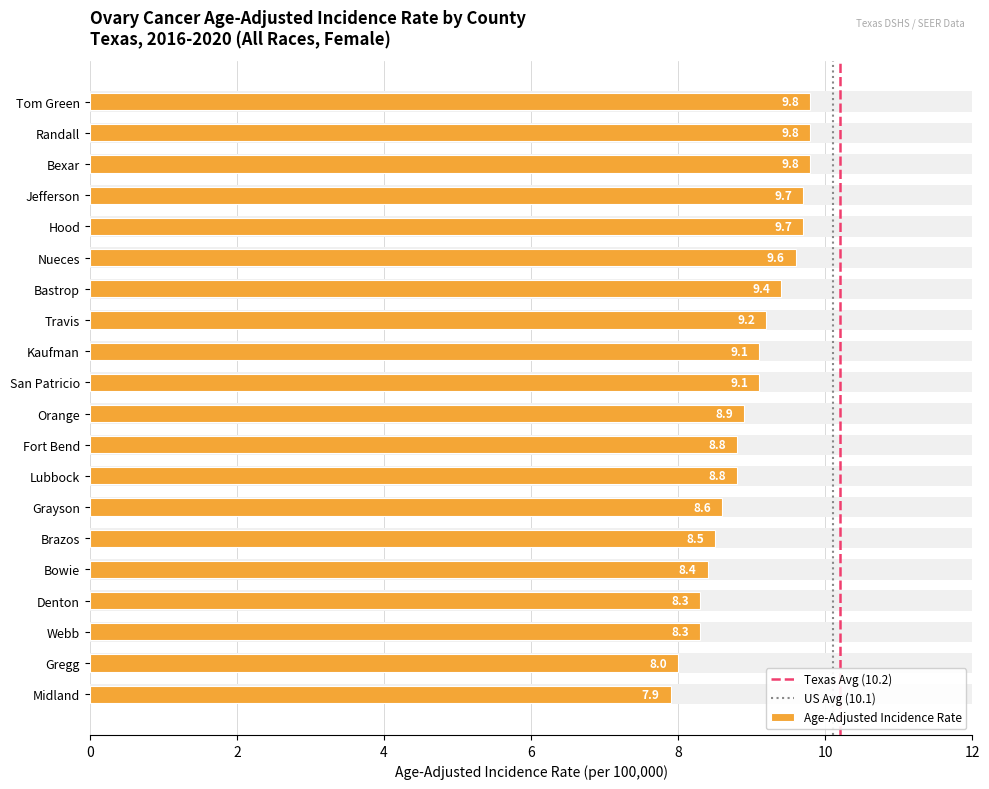

Which label corresponds to the largest value in the chart?

Bexar